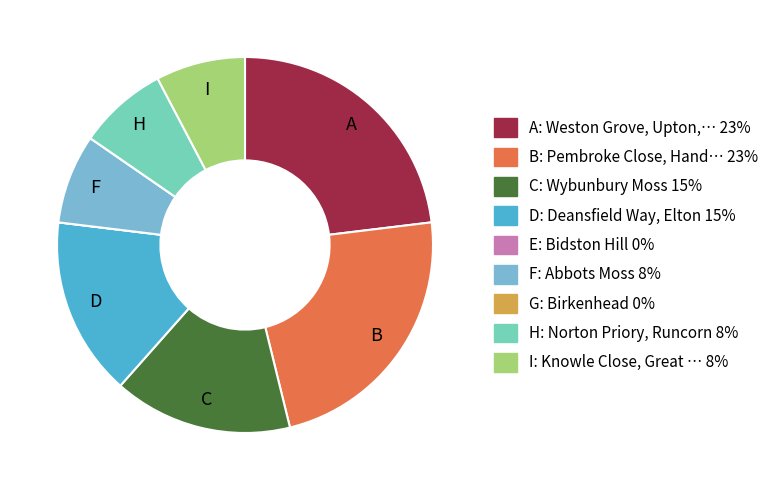

Does any single category account for the majority?

No